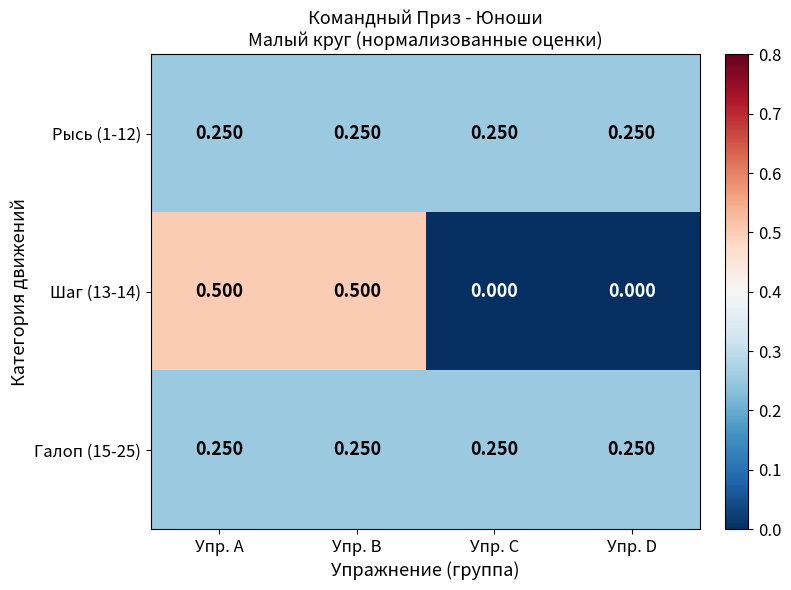

What is the total value across all series at Упр. C?

0.5